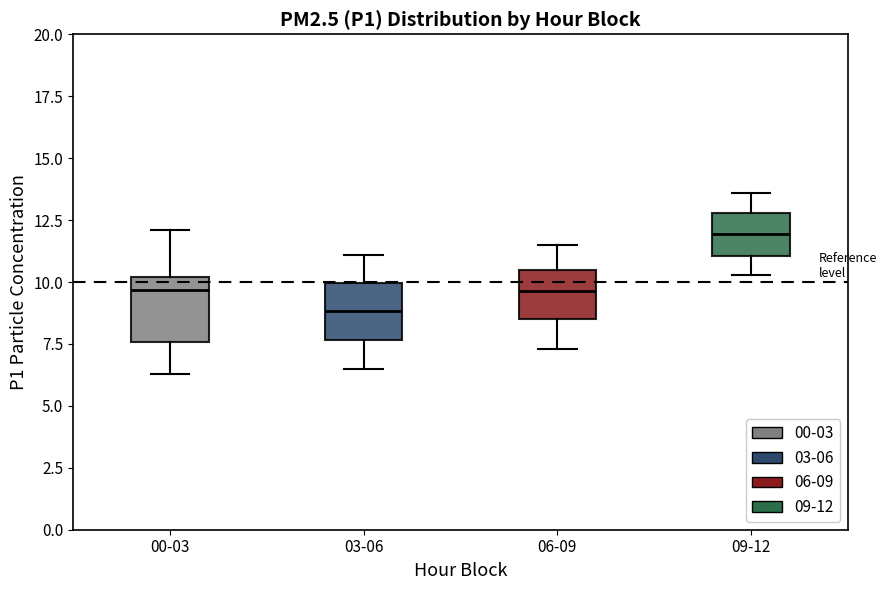

Where is the upper edge of the box for 06-09 on the y-axis? The values are not printed on the chart, so give them approximately, as read against the axis.

10.5